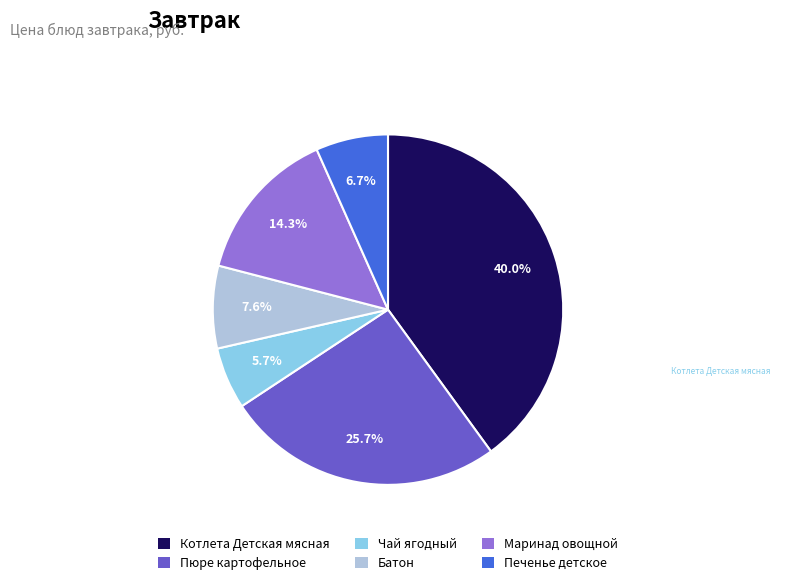

Which category has the smallest portion of the pie?

Чай ягодный